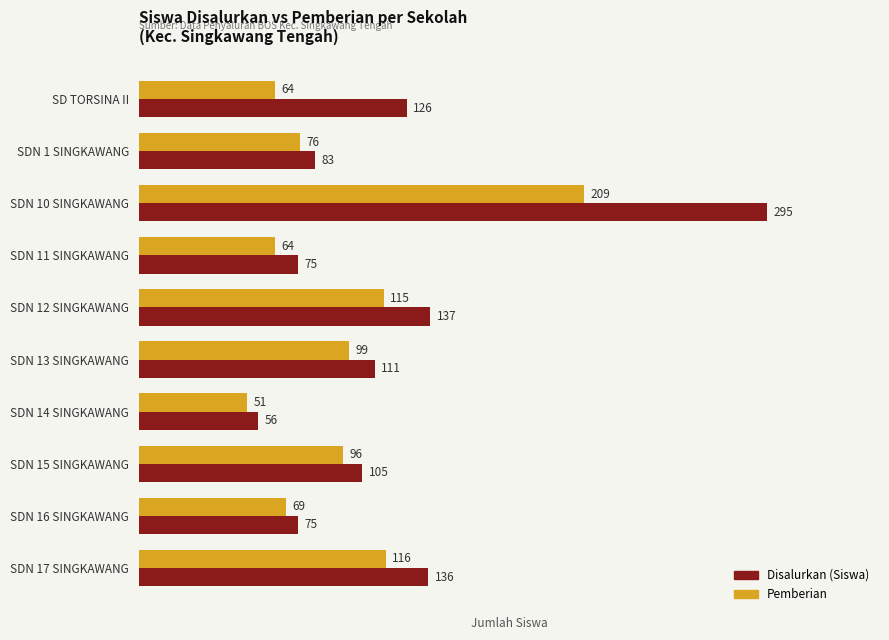

What is the sum of all Pemberian values?

959